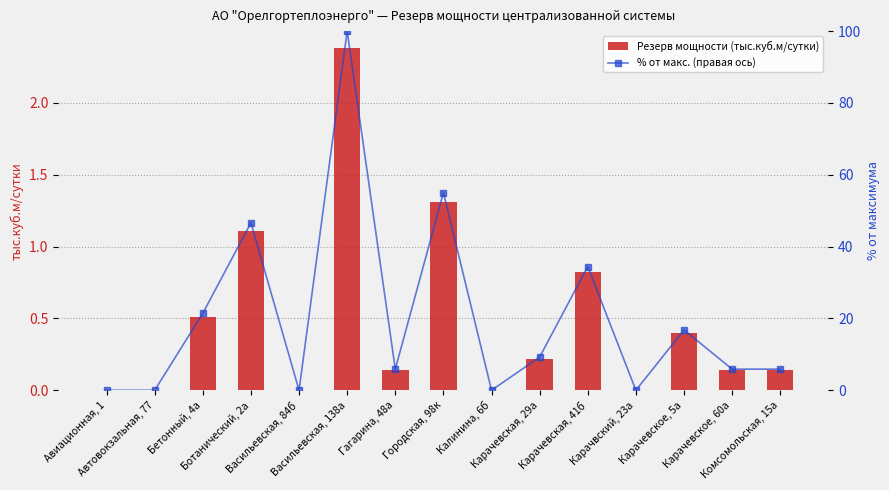

What is the difference between the highest and lowest values at Васильевская, 138а?

97.6